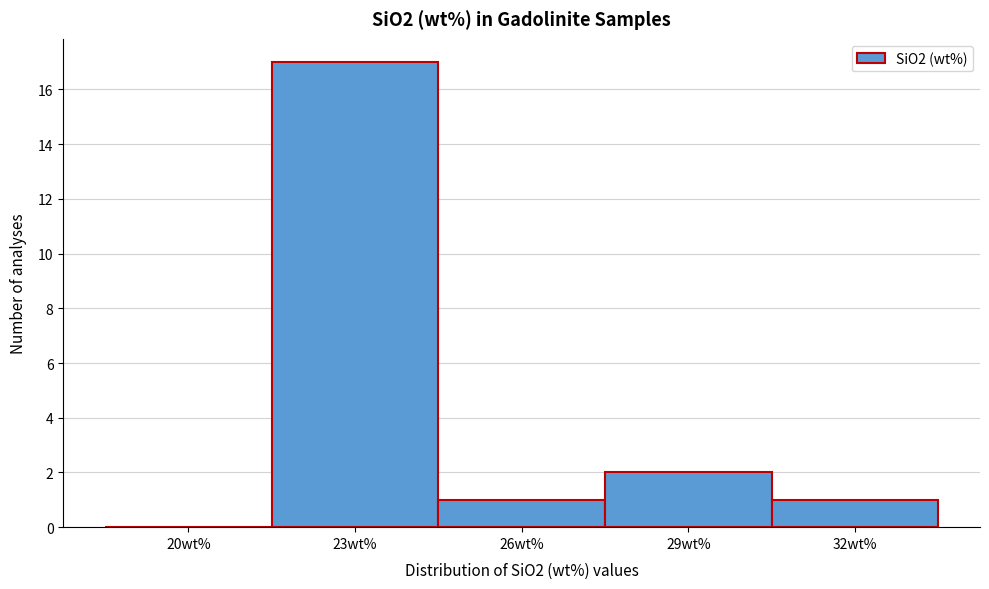

Reading right to left, transcribe all the data shown in this chart.

32wt%=1	29wt%=2	26wt%=1	23wt%=17	20wt%=0